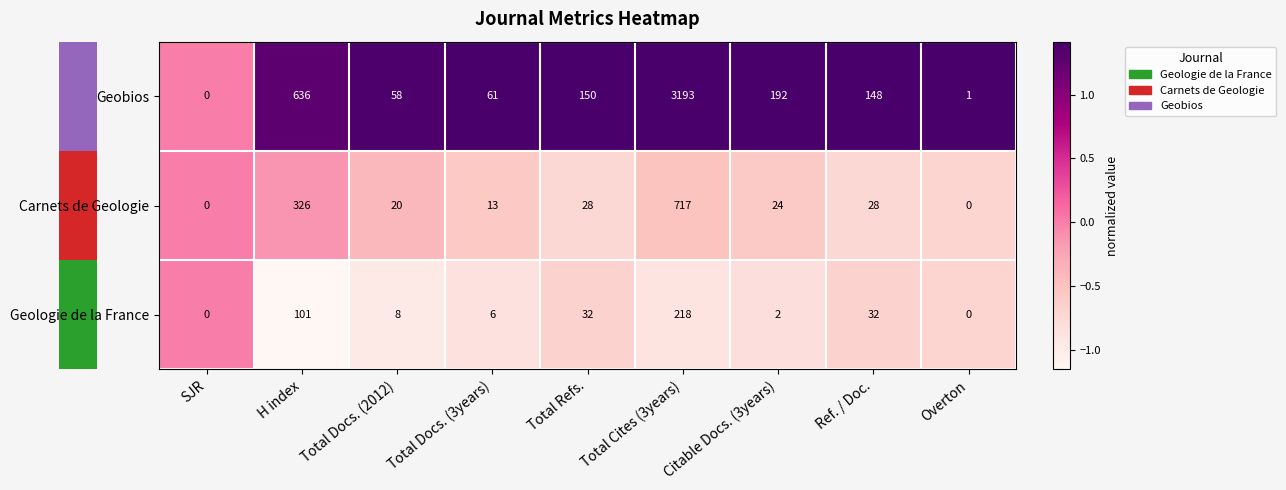

Which series has the largest total across all categories?

Geobios